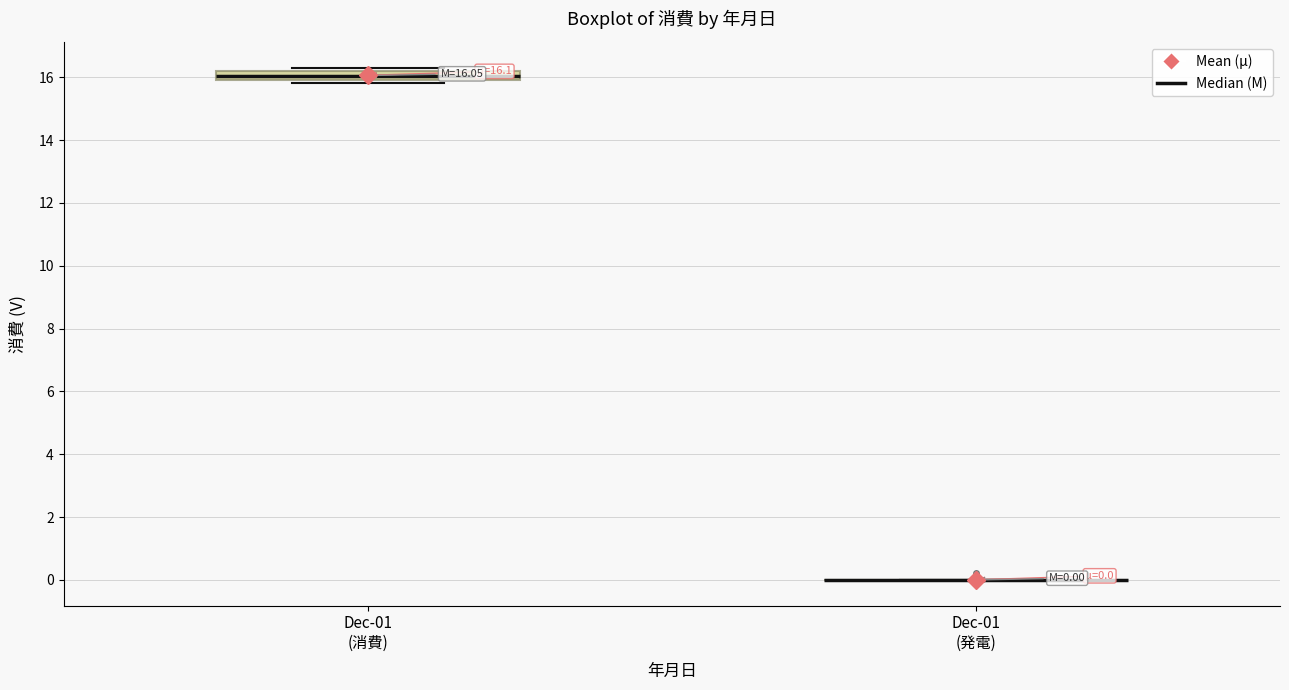

Comparing the boxes themselves (not the whiskers), which one is the tallest?

Dec-01 (消費)